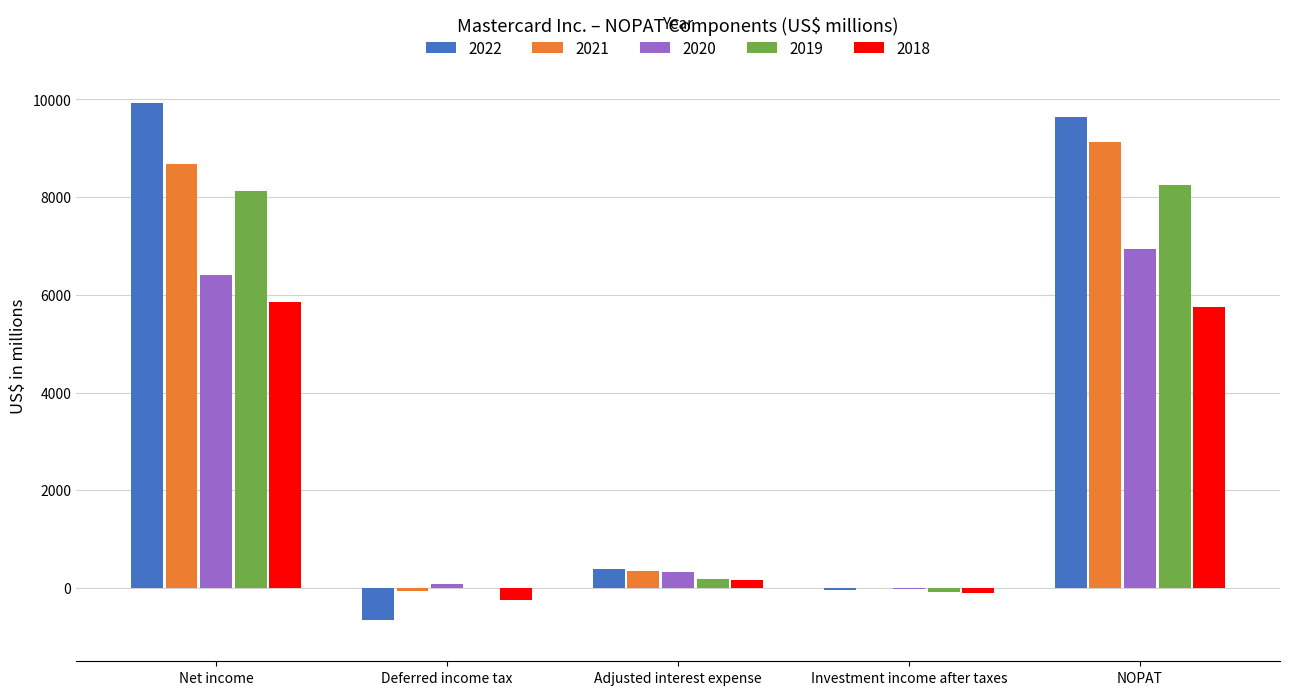

Which series has the largest range (max minus min)?

2022